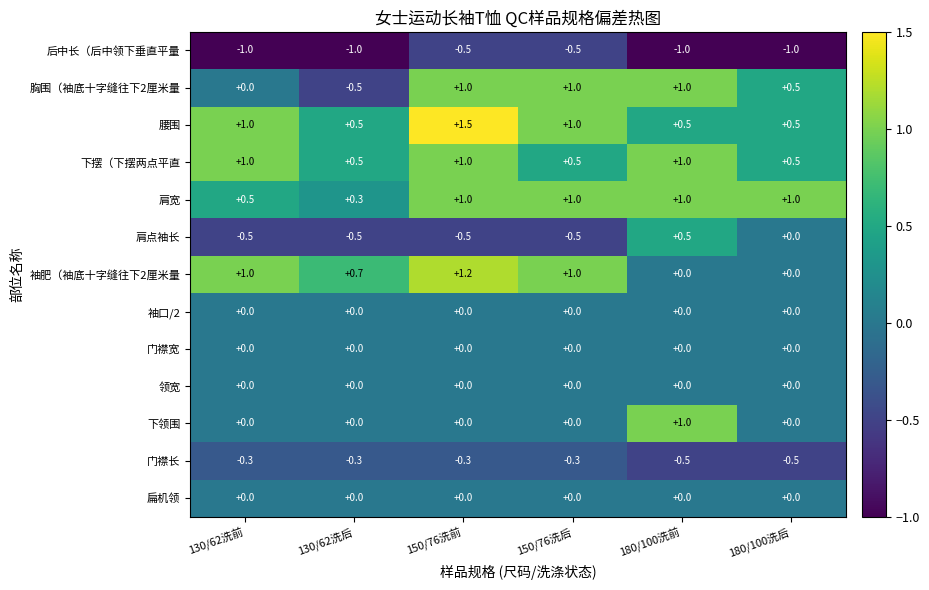

How many distinct data groups are displayed?

13